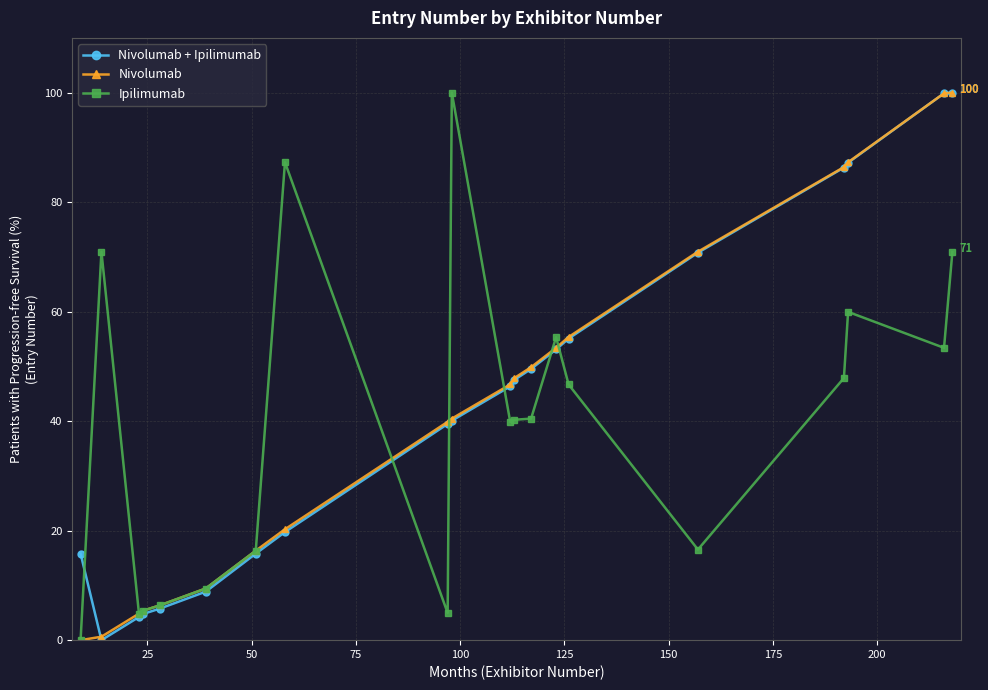

At how many categories does at least one series exceed 63?

8